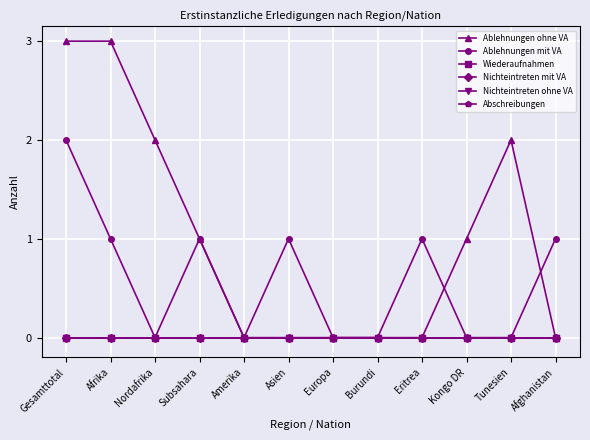

Is this an area chart (filled region under the line)?

No